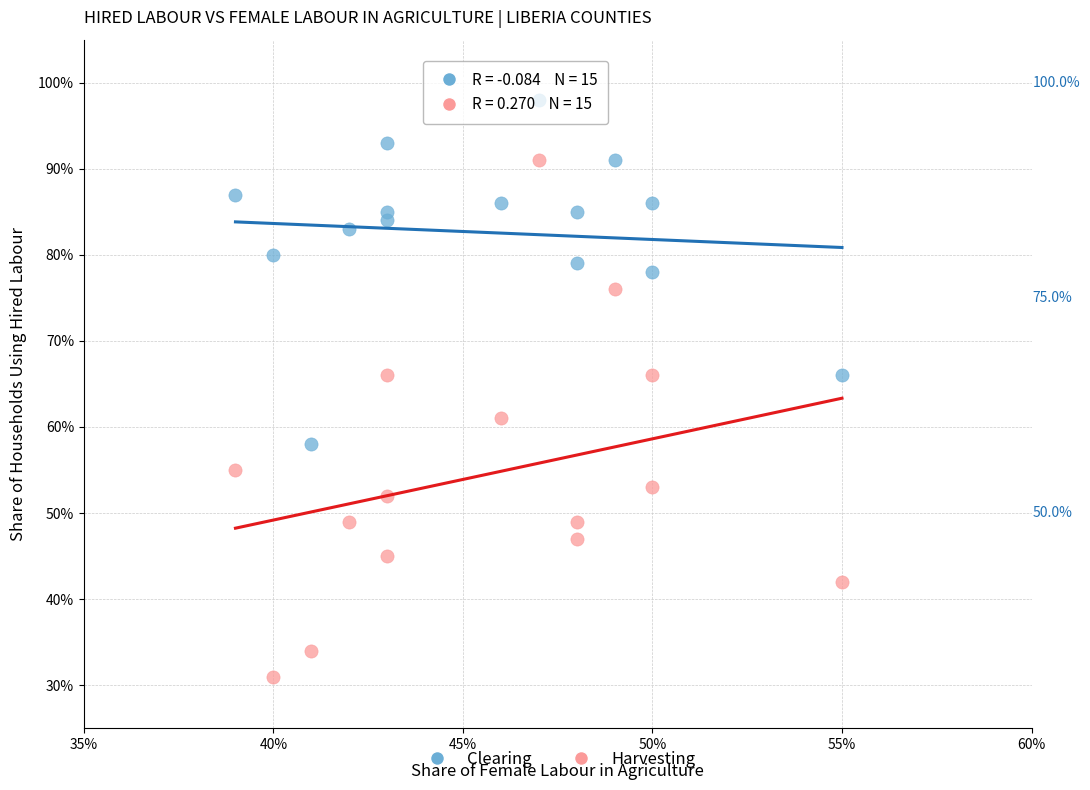

What are all the series names shown in the legend?

Clearing, Harvesting